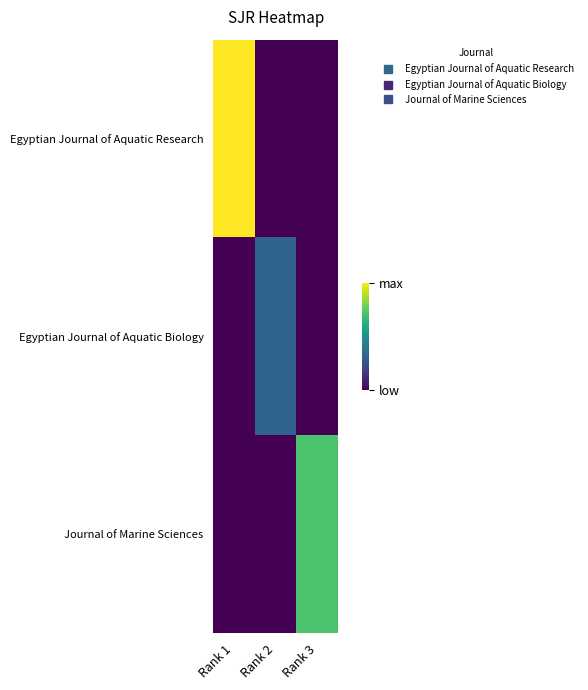

Reading left to right, extract all data points from this chart.

Egyptian Journal of Aquatic Research: Rank 1=0.7	Rank 2=0.0	Rank 3=0.0
Egyptian Journal of Aquatic Biology: Rank 1=0.0	Rank 2=0.2	Rank 3=0.0
Journal of Marine Sciences: Rank 1=0.0	Rank 2=0.0	Rank 3=0.5